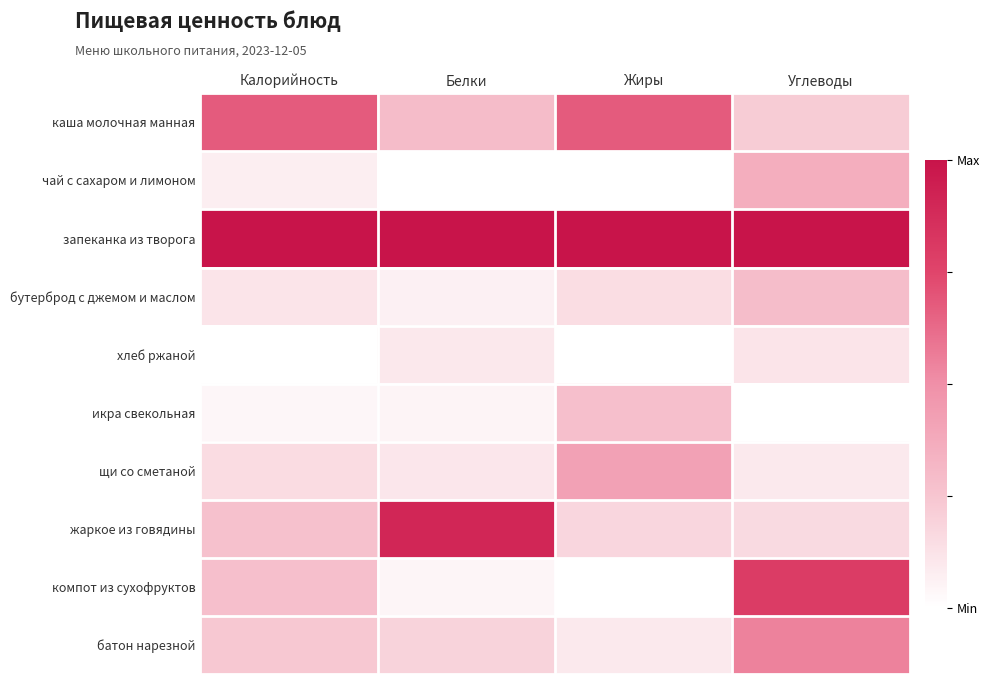

At how many categories does at least one series exceed 0?

4